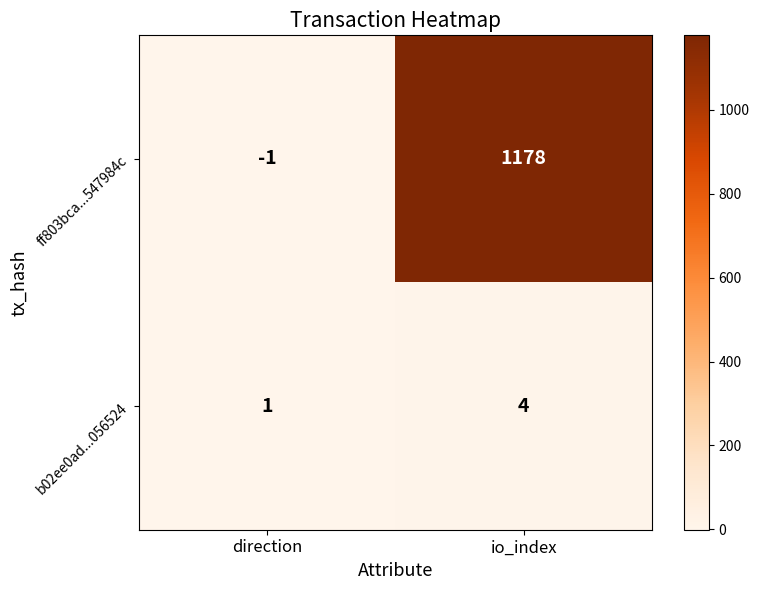

Which series changed the most between direction and io_index?

ff803bca...547984c